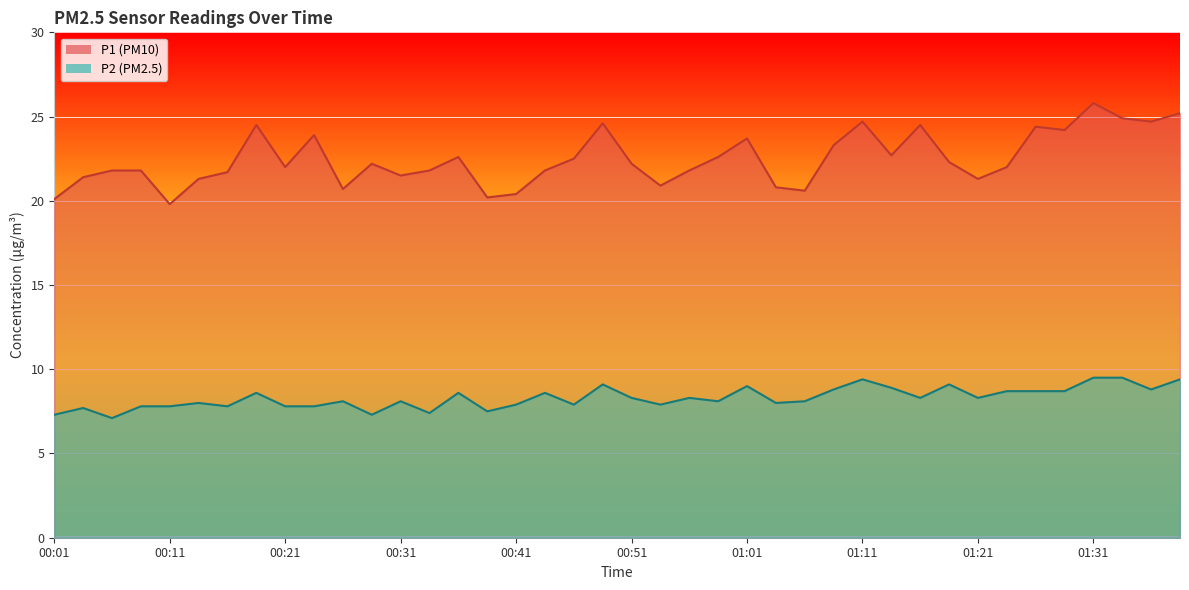

What is the difference between the maximum and minimum values in the P2 series?

2.4